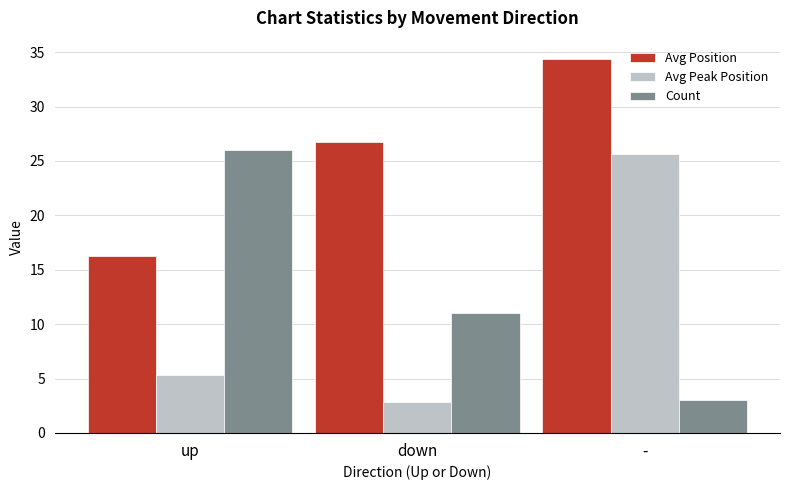

What position from the right is -?

1